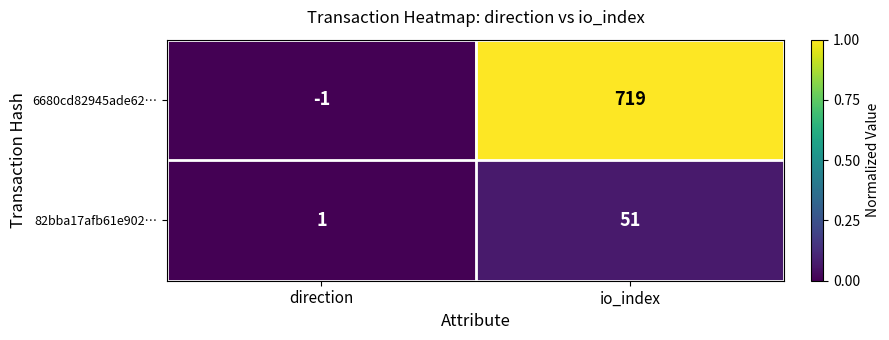

Count the number of data series in this chart.

2